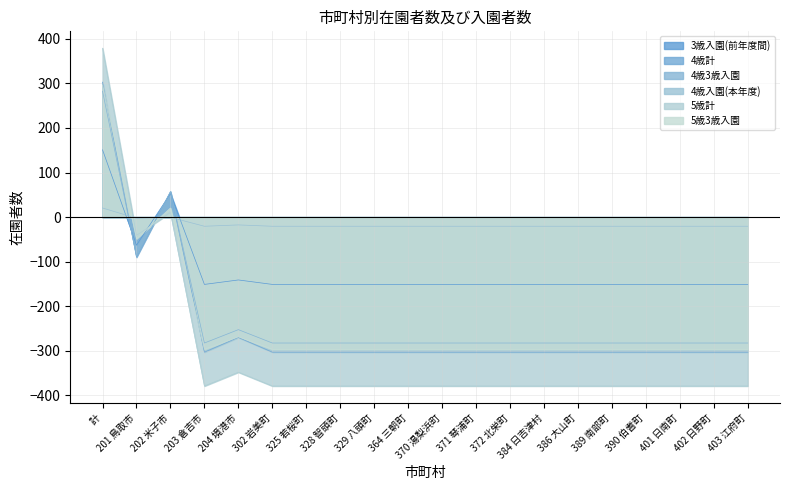

What is the maximum value shown in the chart?

379.0